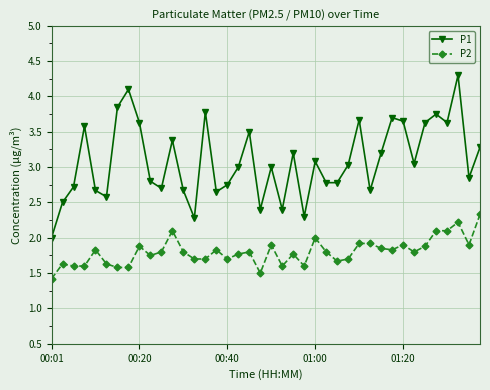

At how many categories does at least one series exceed 1?

40